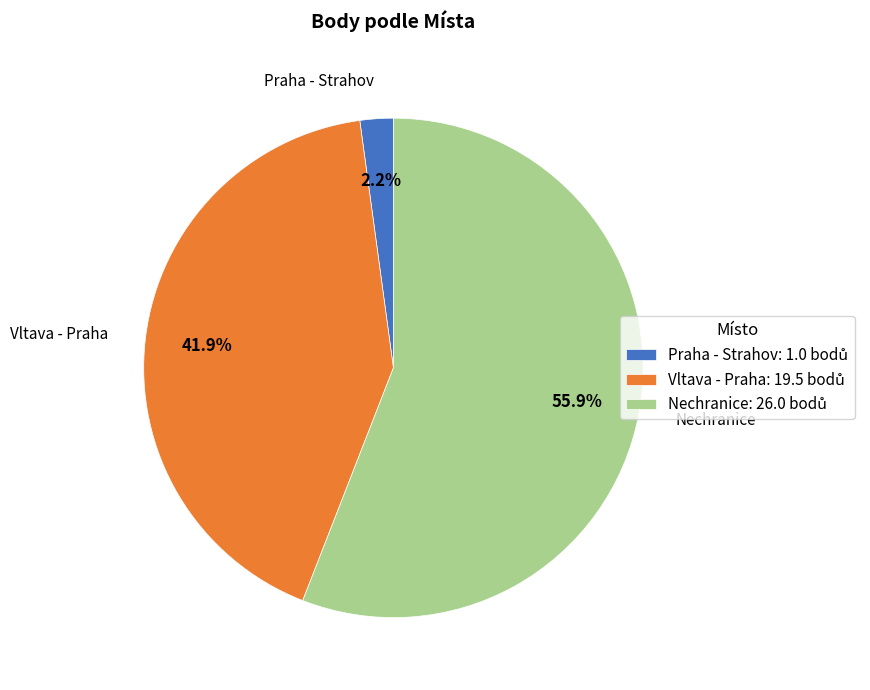

The Vltava - Praha slice represents 12% of the pie. True or false?

False